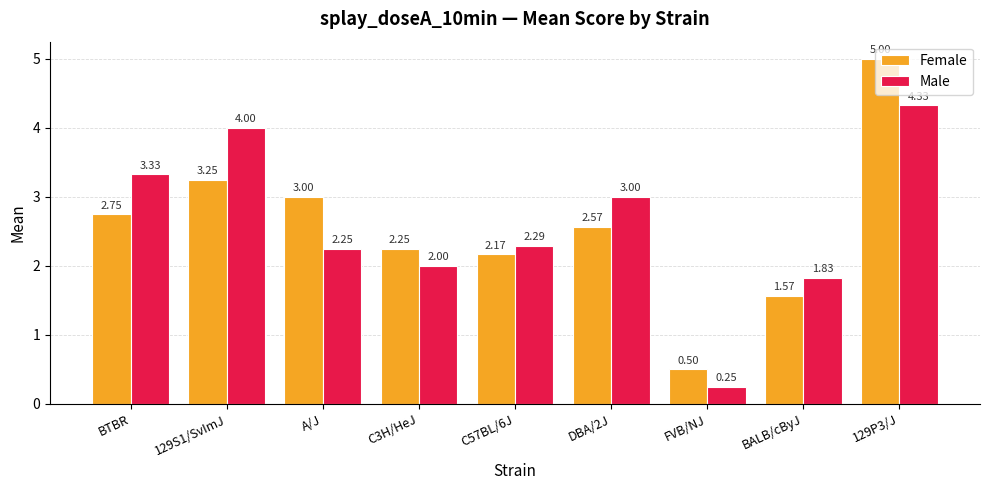

Which series changed the most between 129S1/SvImJ and C3H/HeJ?

Male